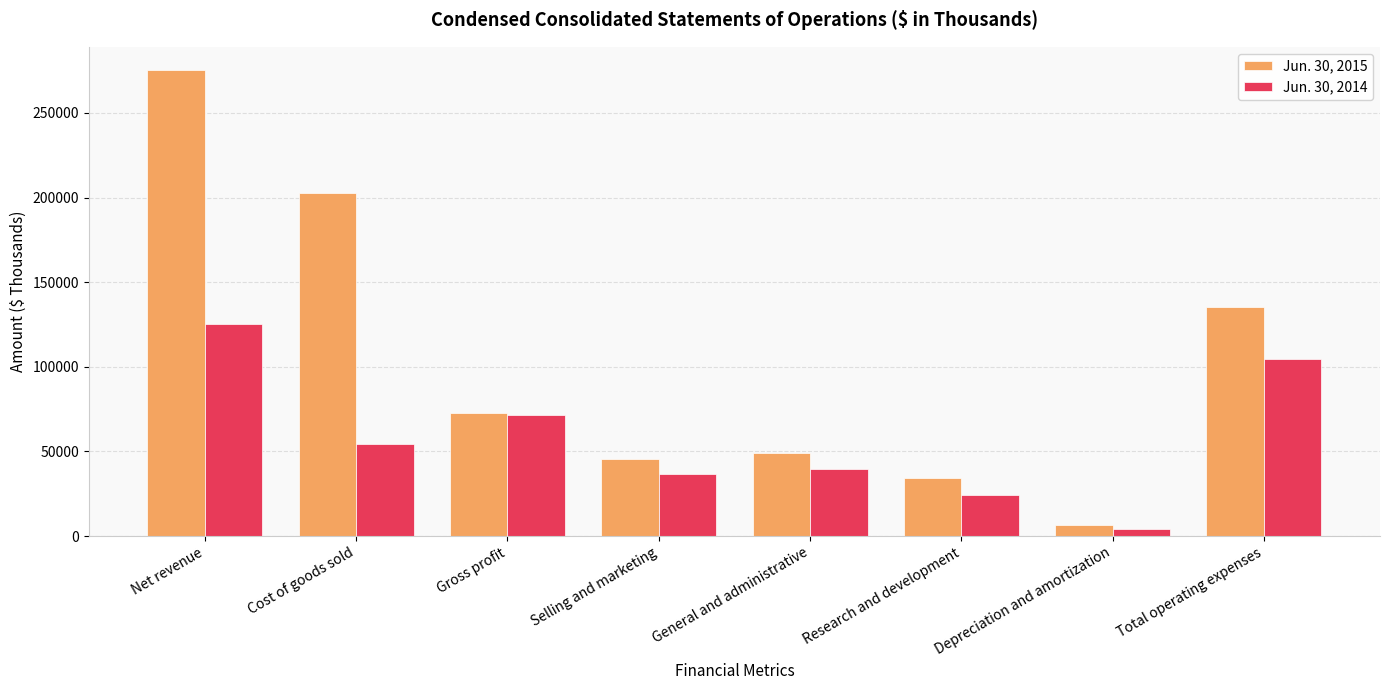

Which series changed the most between Cost of goods sold and Selling and marketing?

Jun. 30, 2015